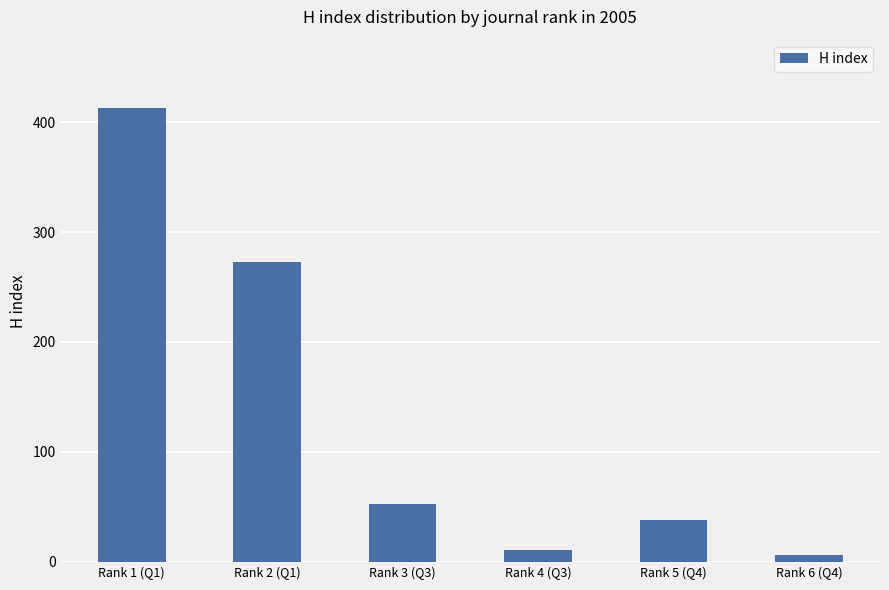

What is the change in value from Rank 1 (Q1) to Rank 5 (Q4)?

-375